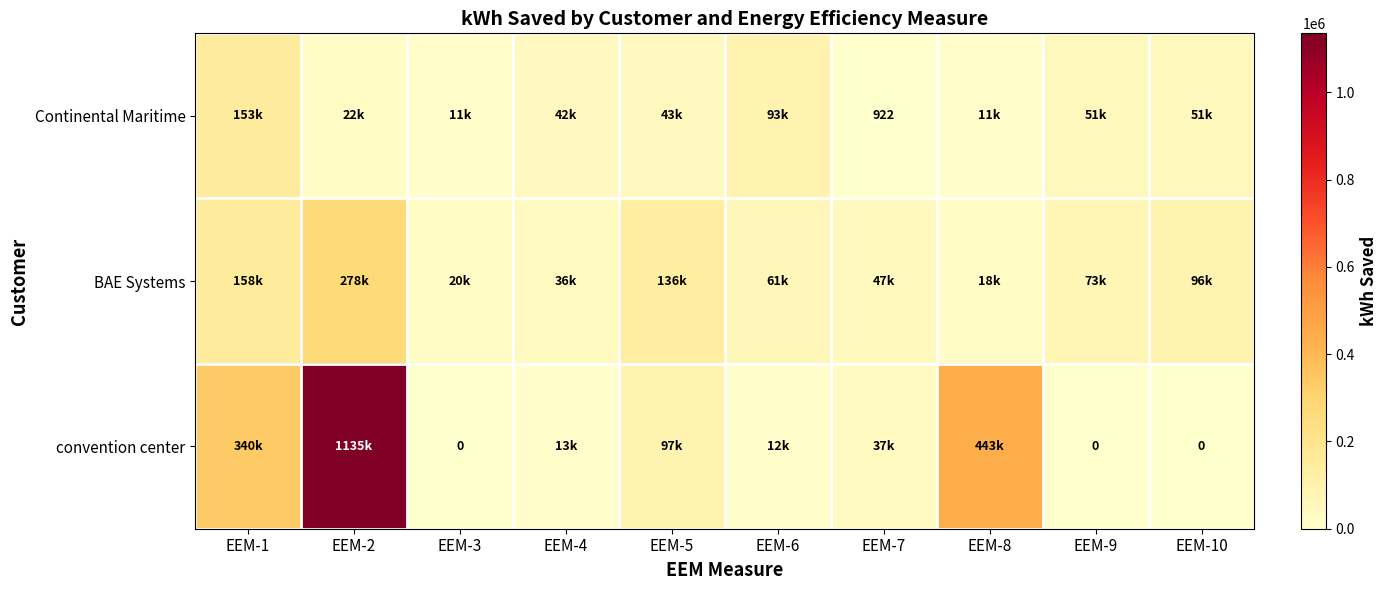

Rank the series by their maximum value, from highest to lowest.

convention center, BAE Systems, Continental Maritime